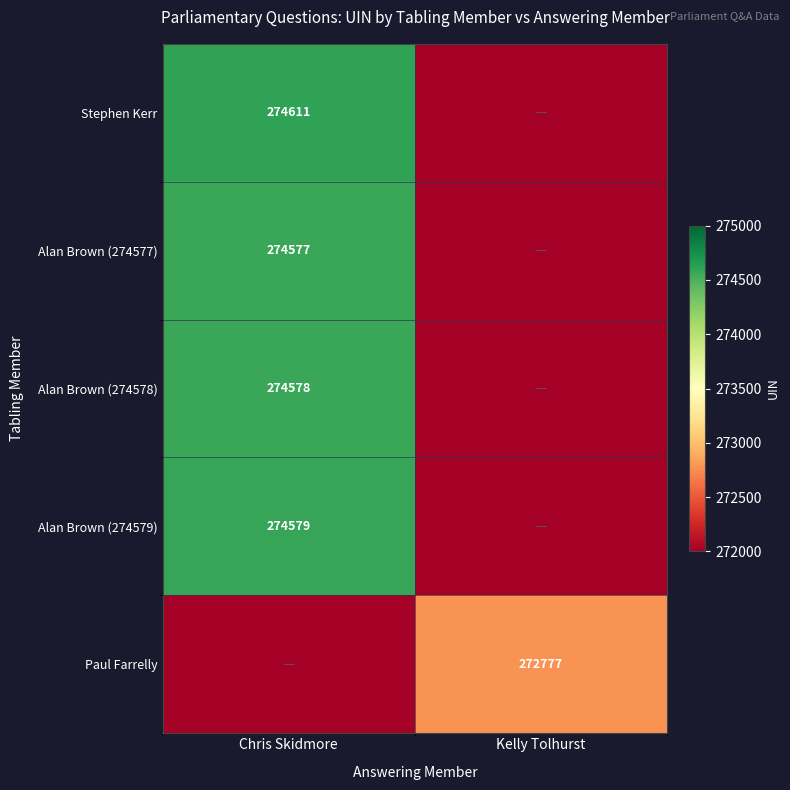

Is it true that Alan Brown (274577) equals 77383 at Chris Skidmore?

False